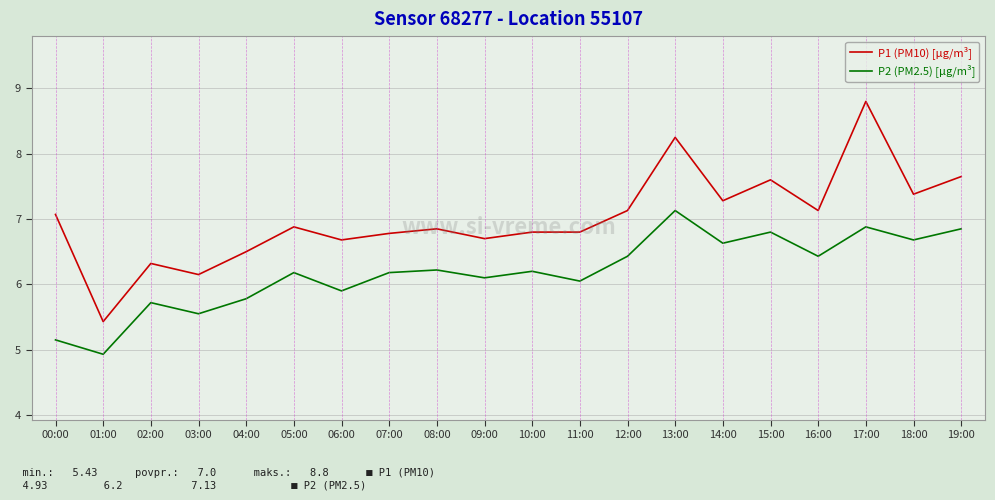

What is the difference between the maximum and minimum values in the P2 (PM2.5) [µg/m³] series?

2.2